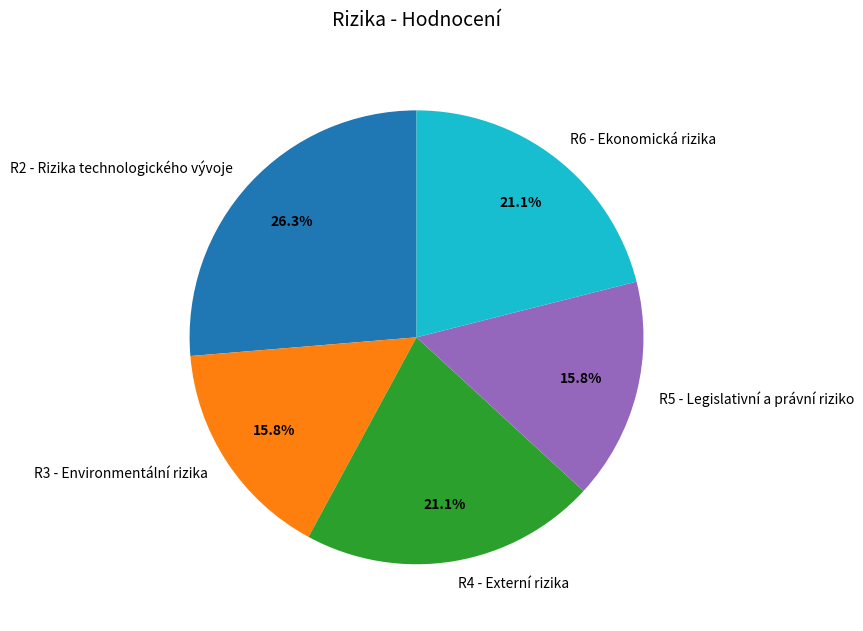

The R3 - Environmentální rizika slice represents 16% of the pie. True or false?

True